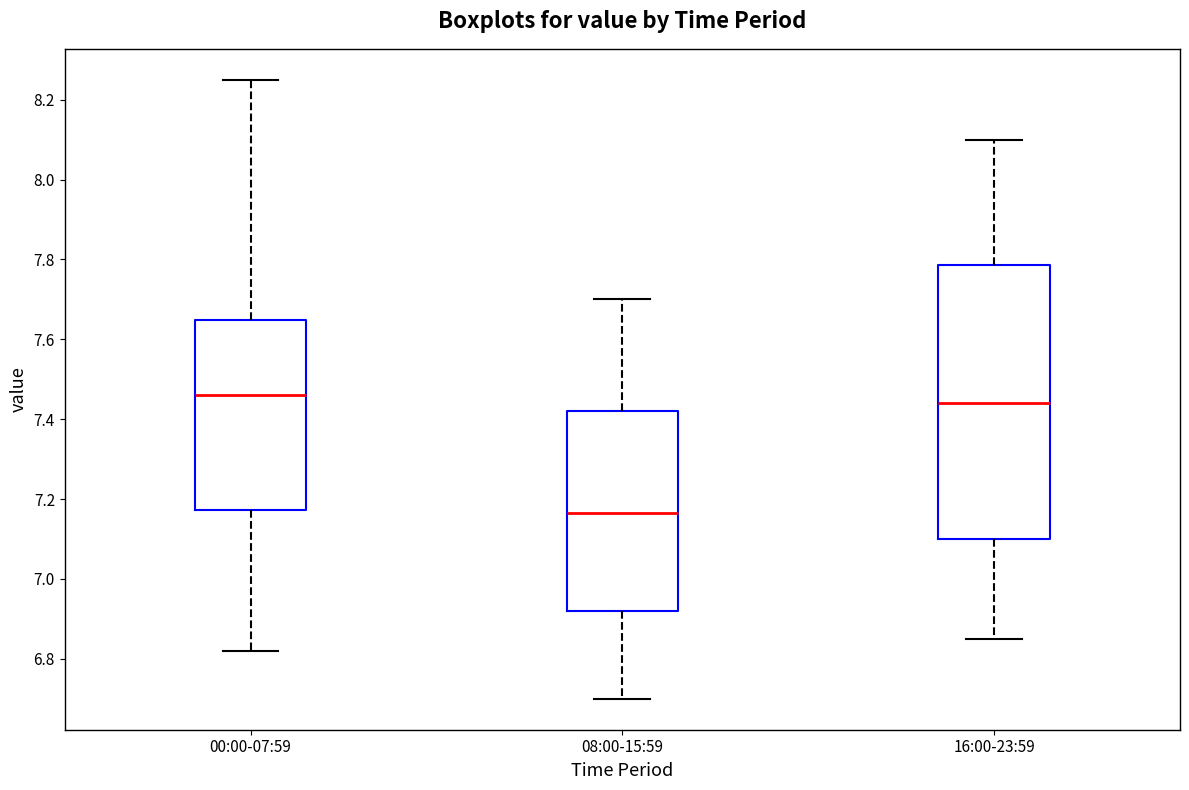

Which box has the lowest median line?

08:00-15:59